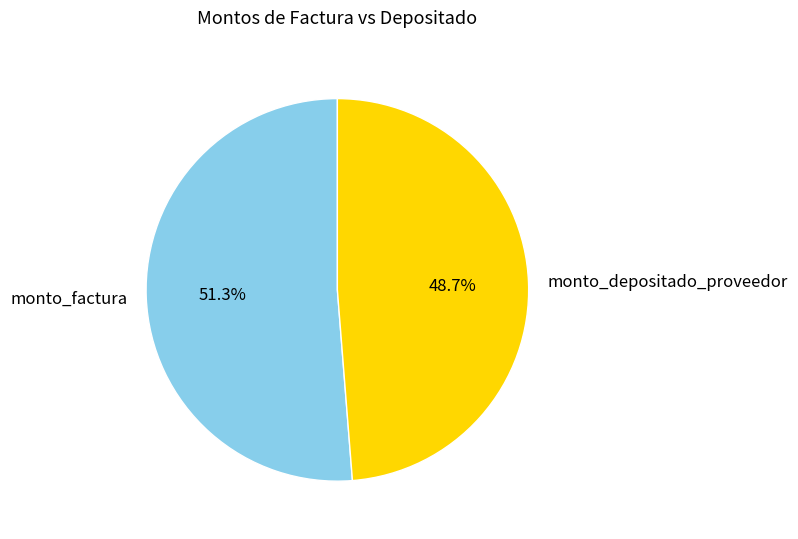

What percentage is the monto_factura slice, to the nearest percent?

51%